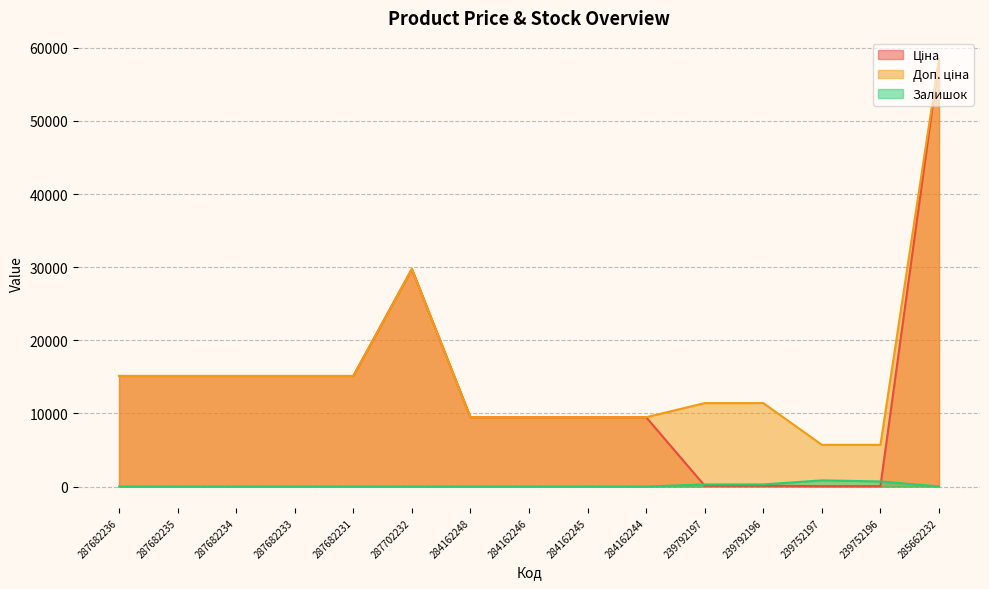

Between 284162248 and 239792196, which is larger?

284162248